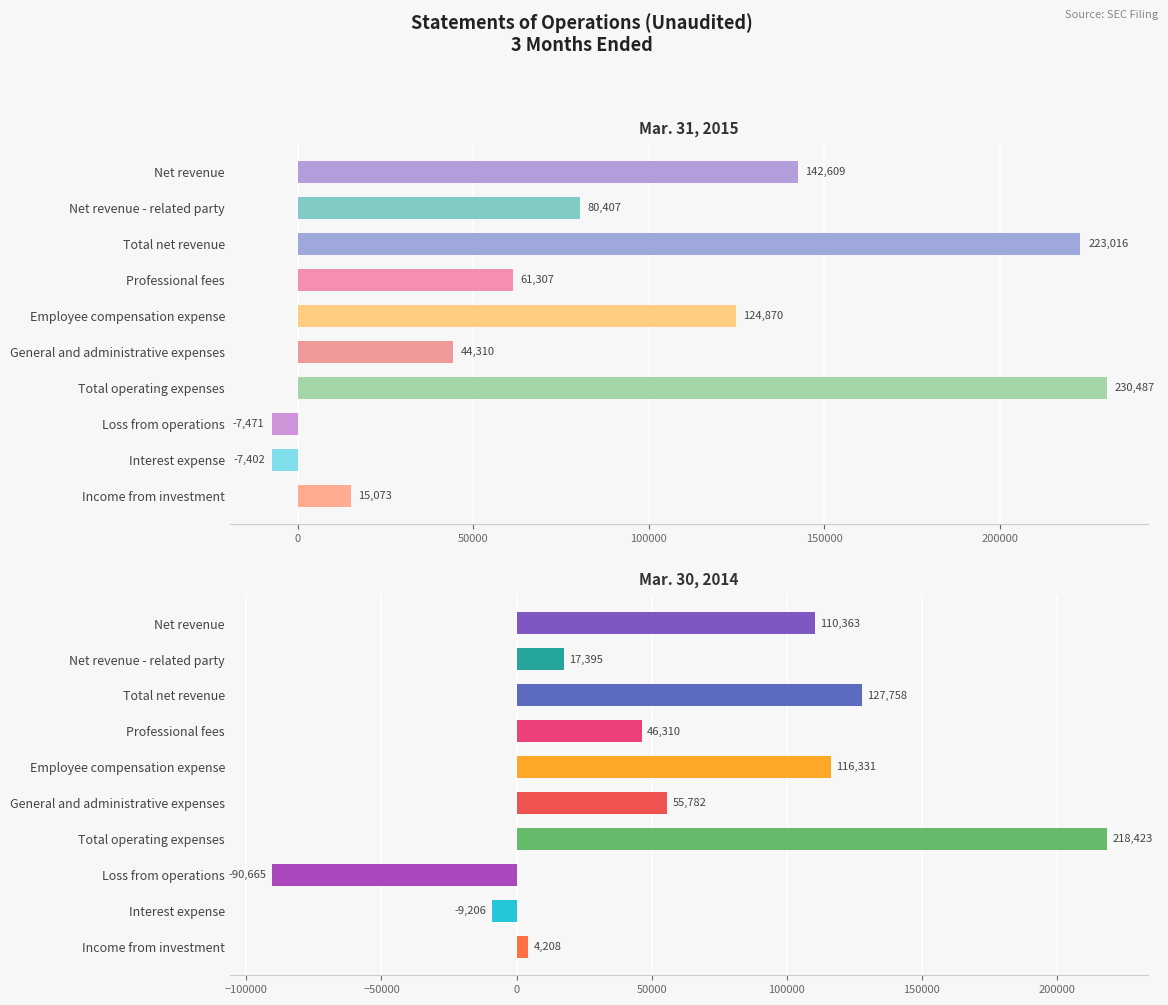

Rank the series by their maximum value, from lowest to highest.

Mar. 30, 2014, Mar. 31, 2015